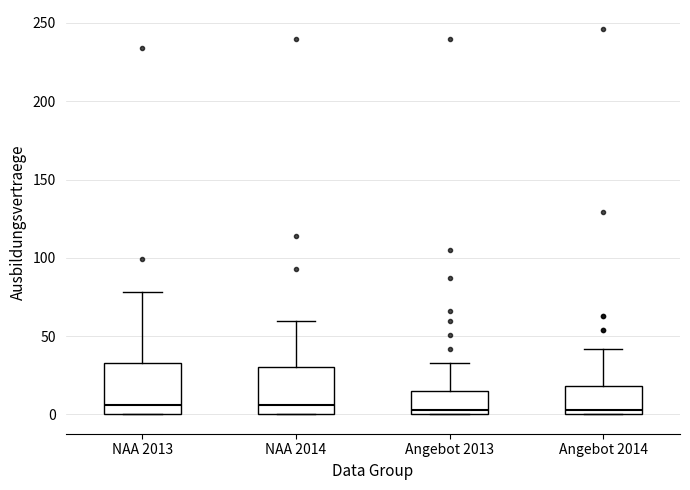

Reading left to right, read every box against the y-axis: the position of its median line, the range the box covers, and the ends of its whiskers. The values are not printed on the chart, so give them approximately, as read against the axis.

NAA 2013: median 5, box 0 to 35, whiskers 0 to 80
NAA 2014: median 5, box 0 to 30, whiskers 0 to 60
Angebot 2013: median 5, box 0 to 15, whiskers 0 to 35
Angebot 2014: median 5, box 0 to 20, whiskers 0 to 40